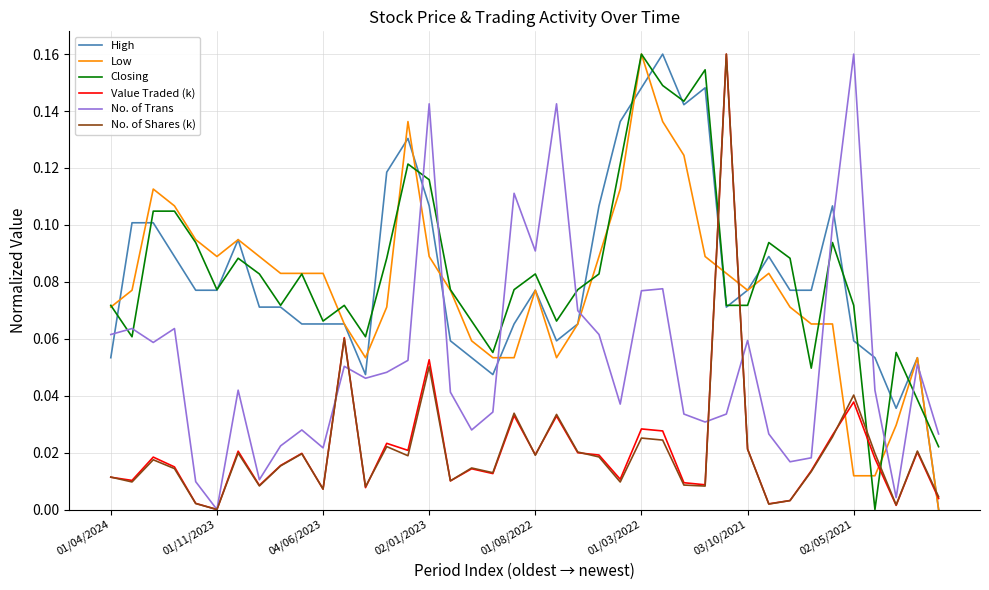

True or false: Low and Value Traded (k) intersect in this chart.

True